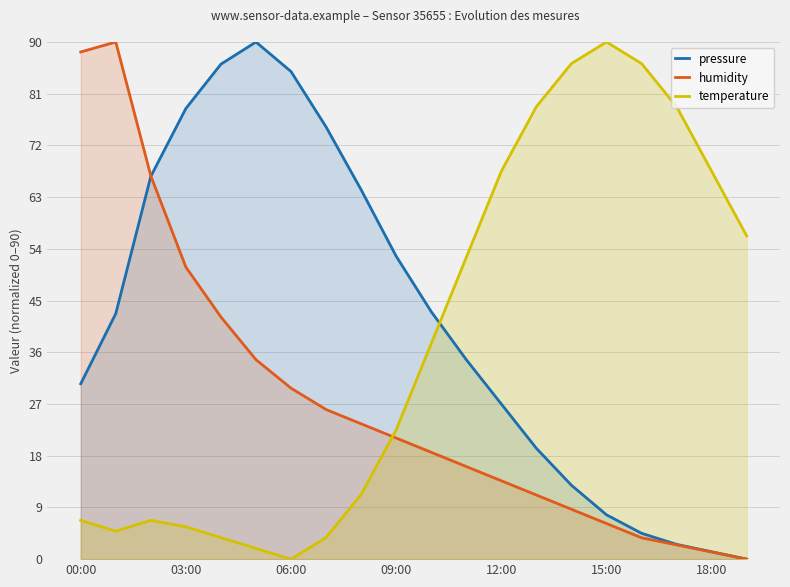

At how many categories does at least one series exceed 42?

20